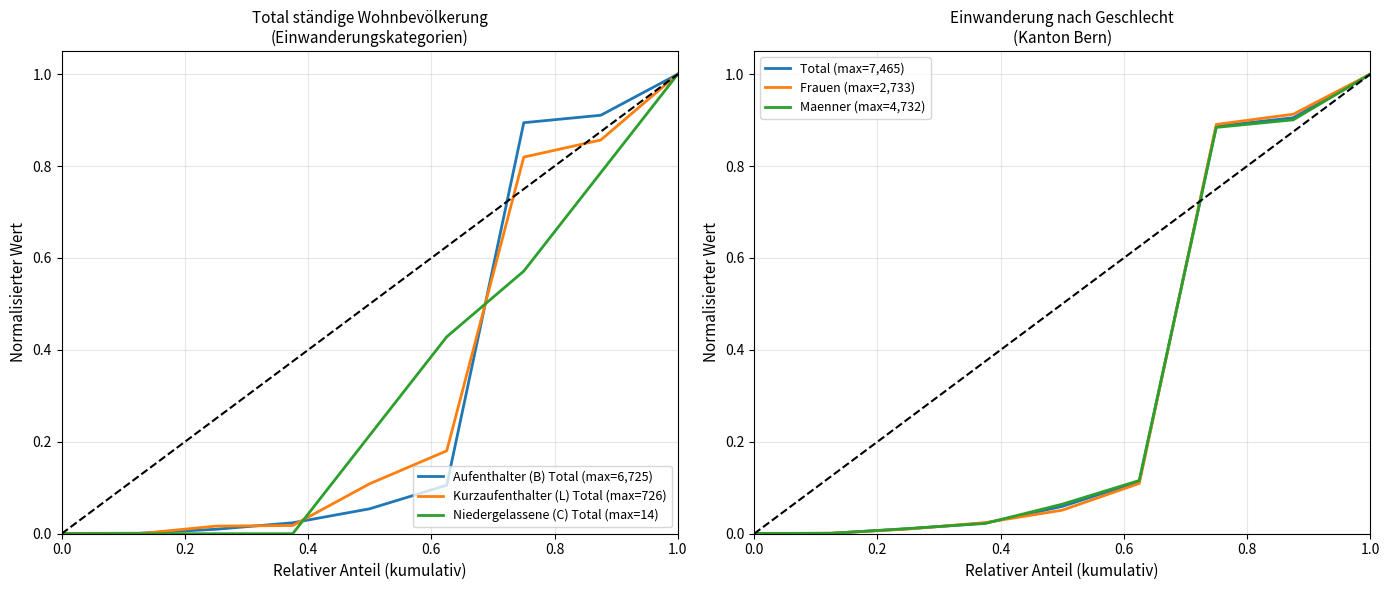

True or false: Niedergelassene (C) Total (max=14) has more than 2 interior local peaks.

False